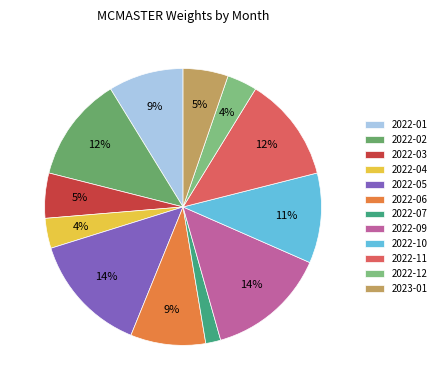

To the nearest percent, what portion does 2022-10 represent?

11%